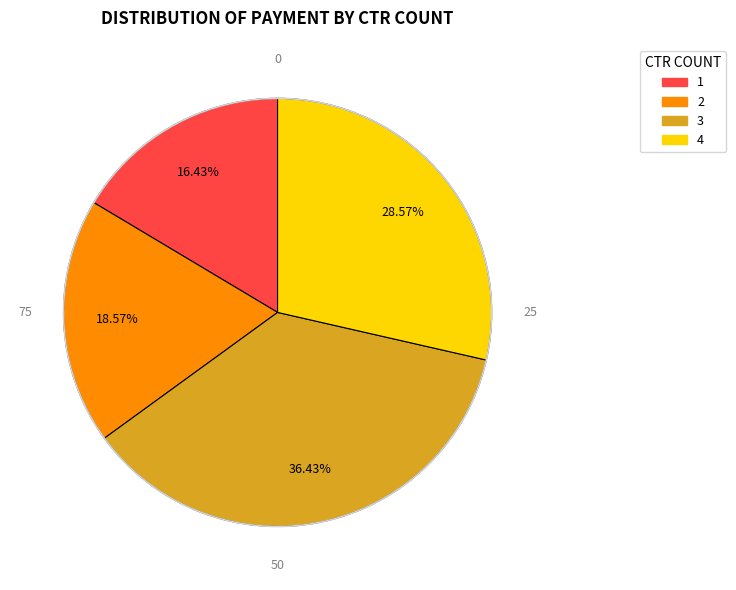

Is there any slice that represents more than half of the pie?

No